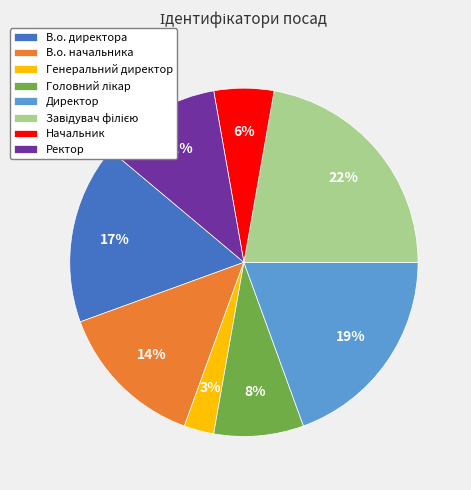

To the nearest percent, what is the difference between the largest and smallest slice percentages?

19%